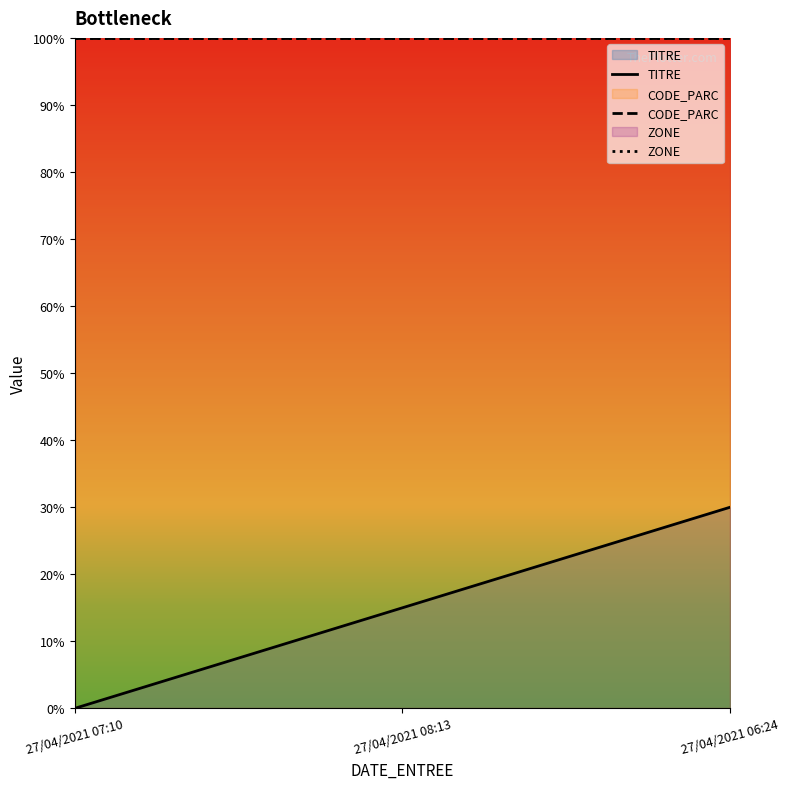

True or false: TITRE has a value of 30 at 27/04/2021 06:24.

True